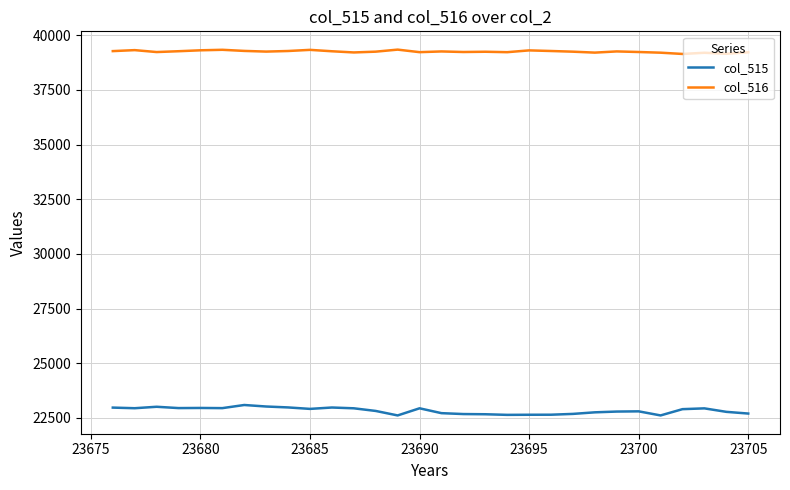

True or false: col_516 has more than 1 points higher than both neighbors.

True